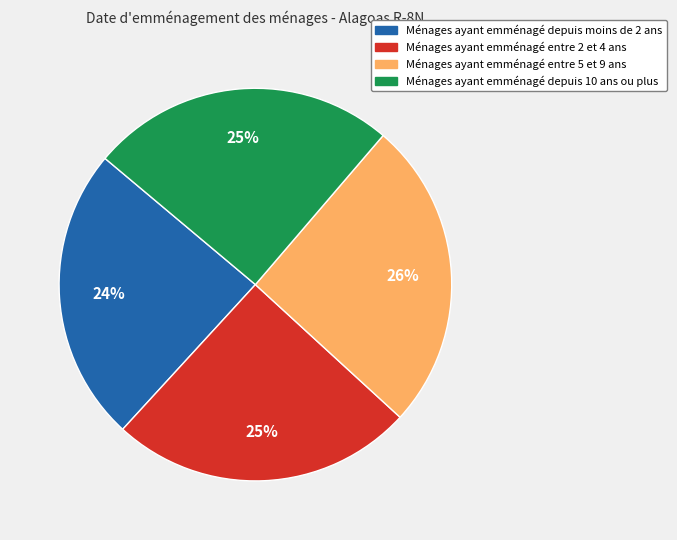

How many segments does this pie chart have?

4